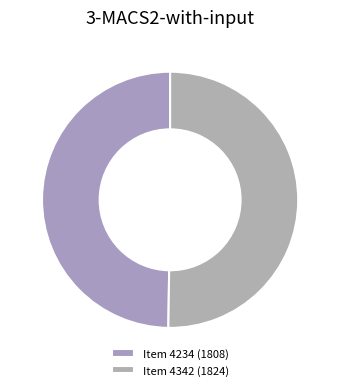

Which category has the biggest portion of the pie?

Item 4342 (1824)